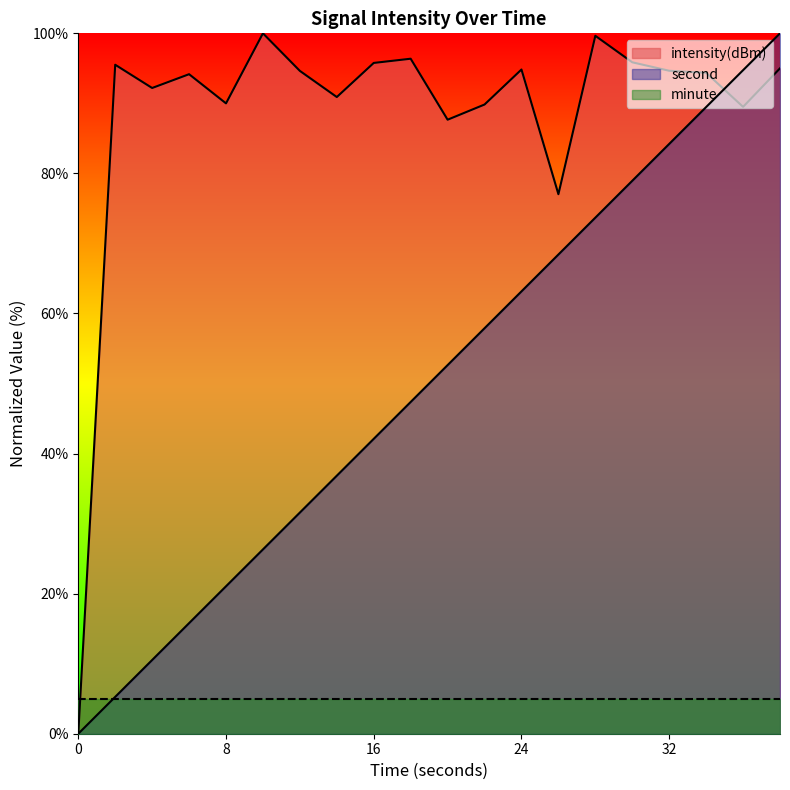

At which category does the chart reach its peak across all series?

38